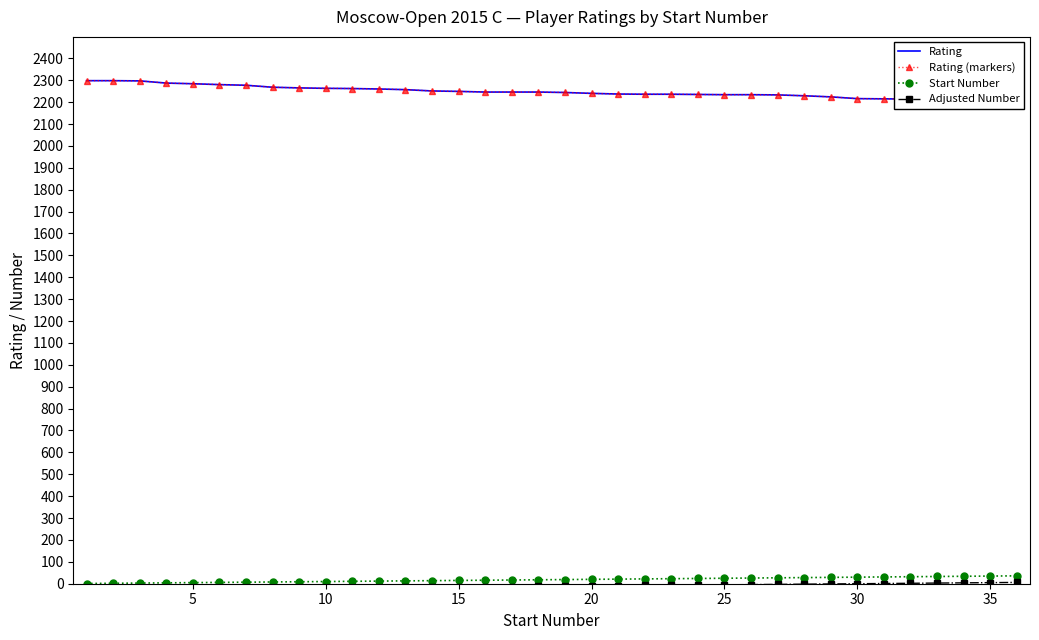

Reading left to right, list all the values displayed in this chart.

Rating: 2298	2298	2297	2287	2284	2280	2277	2268	2265	2263	2262	2260	2257	2251	2249	2246	2246	2246	2244	2240	2237	2236	2236	2235	2234	2234	2233	2229	2224	2216	2215	2214	2207	2206	2203	2202
Rating (markers): 2298	2298	2297	2287	2284	2280	2277	2268	2265	2263	2262	2260	2257	2251	2249	2246	2246	2246	2244	2240	2237	2236	2236	2235	2234	2234	2233	2229	2224	2216	2215	2214	2207	2206	2203	2202
Start Number: 1	2	3	4	5	6	7	8	9	10	11	12	13	14	15	16	17	18	19	20	21	22	23	24	25	26	27	28	29	30	31	32	33	34	35	36
Adjusted Number: -29	-28	-27	-26	-25	-24	-23	-22	-21	-20	-19	-18	-17	-16	-15	-14	-13	-12	-11	-10	-9	-8	-7	-6	-5	-4	-3	-2	-1	0	1	2	3	4	5	6